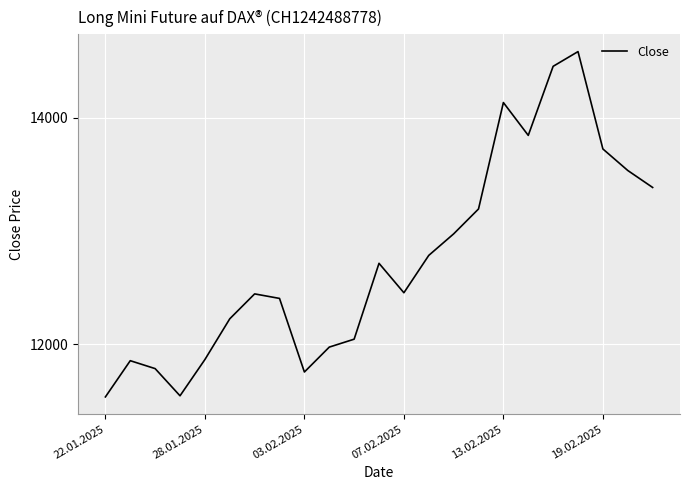

What is the difference between the maximum and second lowest values?

3040